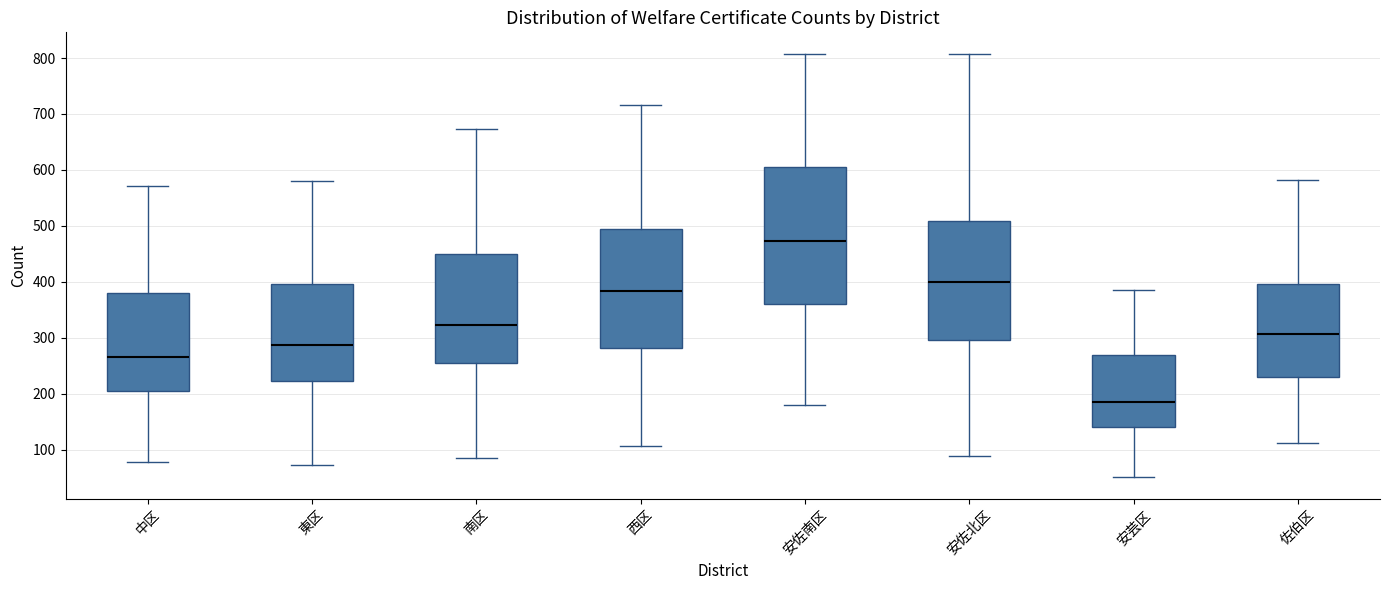

Reading left to right, transcribe this box plot: for each box, give where its median line is, the range the box spans, and where its two whiskers end, as read against the y-axis. The values are not printed on the chart, so give them approximately, as read against the axis.

中区: median 270, box 200 to 380, whiskers 80 to 570
東区: median 290, box 220 to 400, whiskers 70 to 580
南区: median 320, box 260 to 450, whiskers 90 to 670
西区: median 380, box 280 to 490, whiskers 110 to 720
安佐南区: median 470, box 360 to 610, whiskers 180 to 810
安佐北区: median 400, box 300 to 510, whiskers 90 to 810
安芸区: median 190, box 140 to 270, whiskers 50 to 390
佐伯区: median 310, box 230 to 400, whiskers 110 to 580